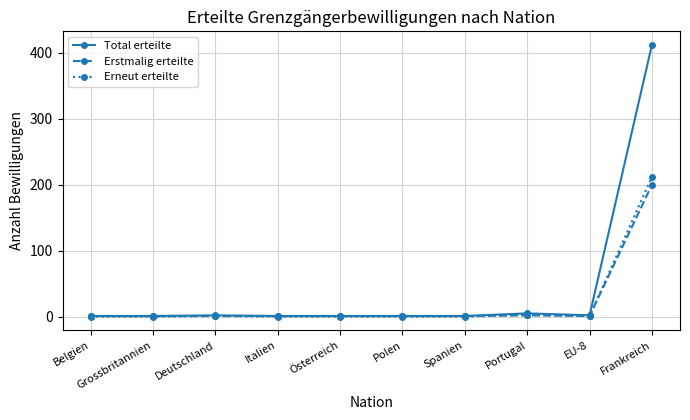

Count the number of categories in the chart.

10